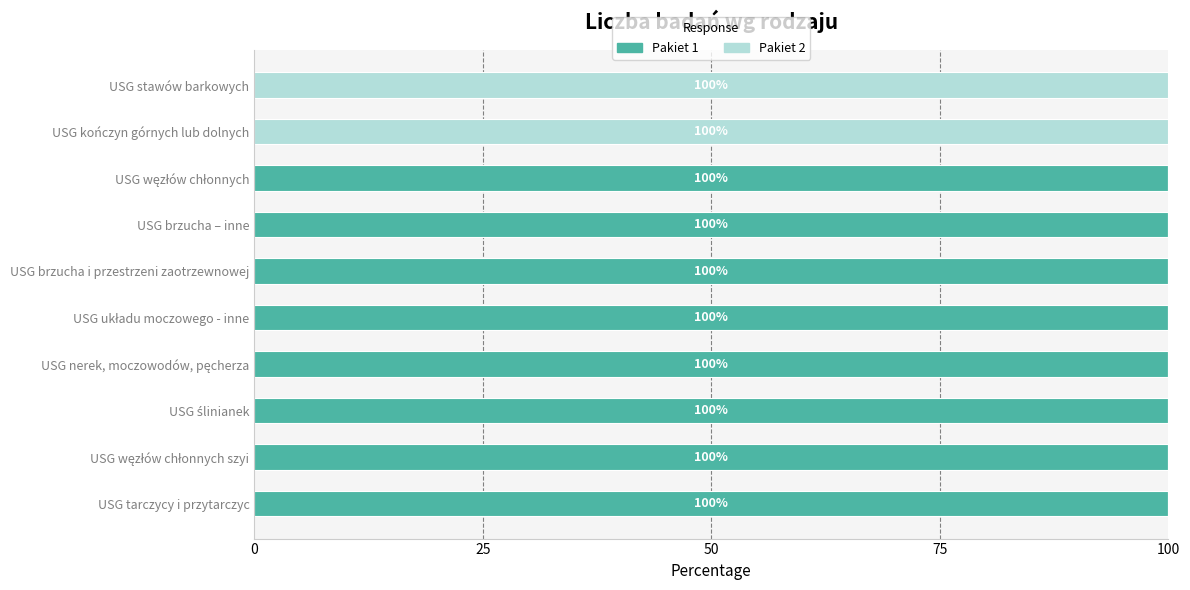

What is the sum of all Pakiet 1 values?

800